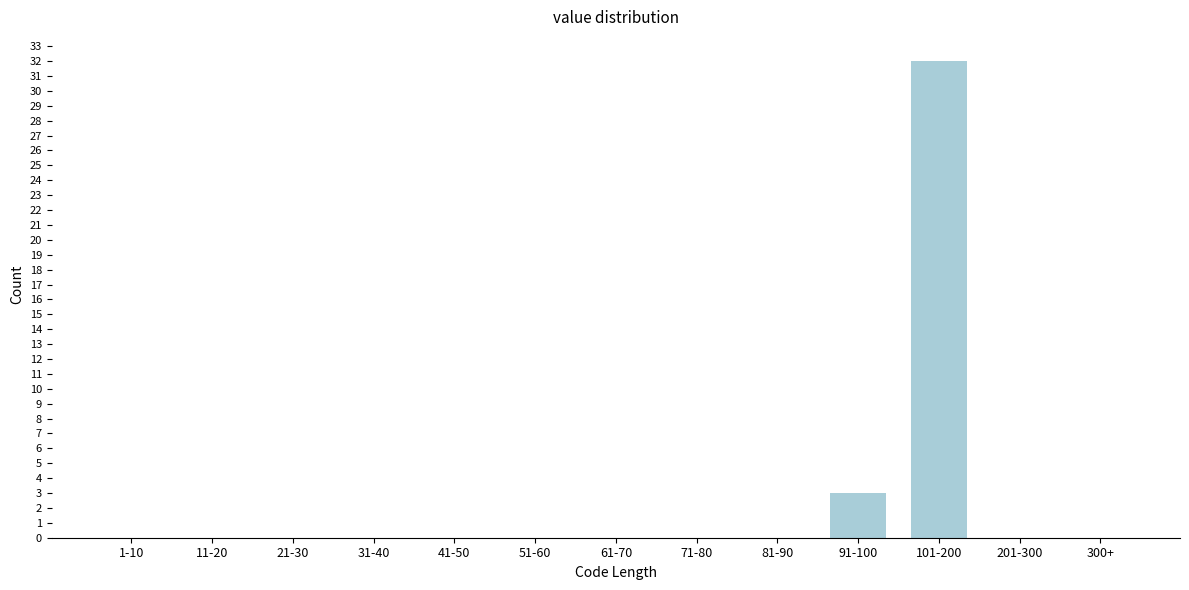

Reading left to right, extract all data points from this chart.

1-10=0	11-20=0	21-30=0	31-40=0	41-50=0	51-60=0	61-70=0	71-80=0	81-90=0	91-100=3	101-200=32	201-300=0	300+=0